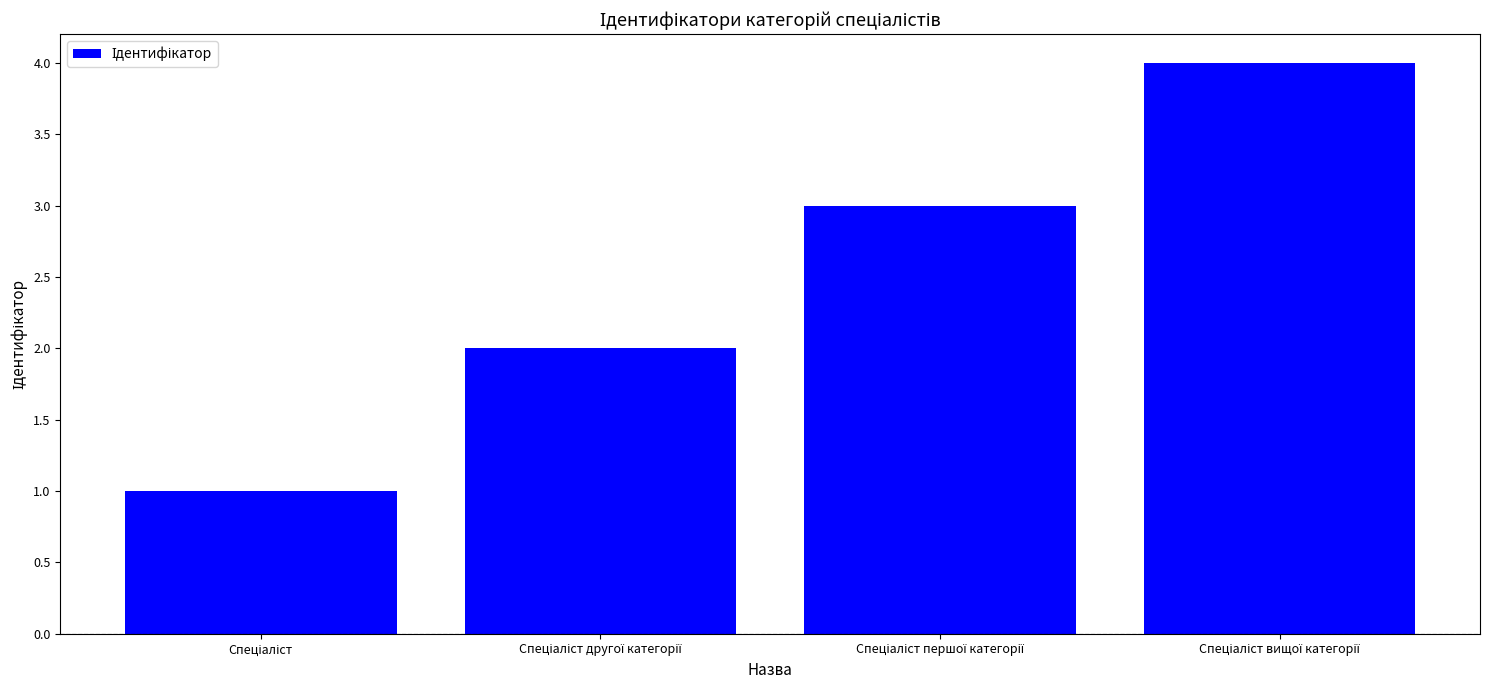

What is the difference between the second highest and minimum values?

2